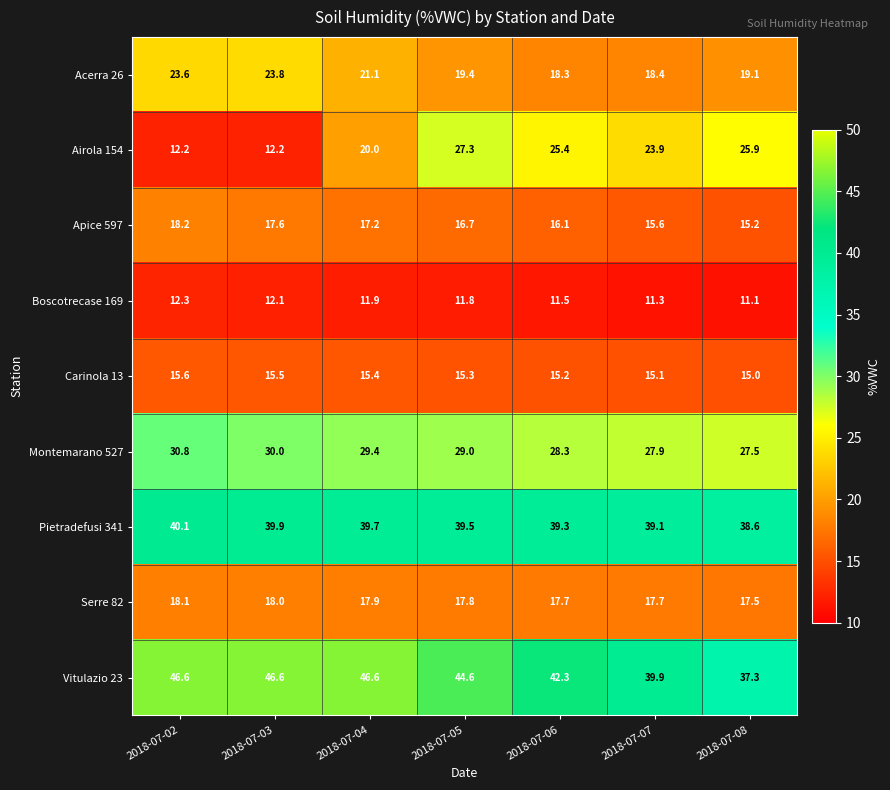

The Serre 82 series shows 17.9 at 2018-07-04. True or false?

True